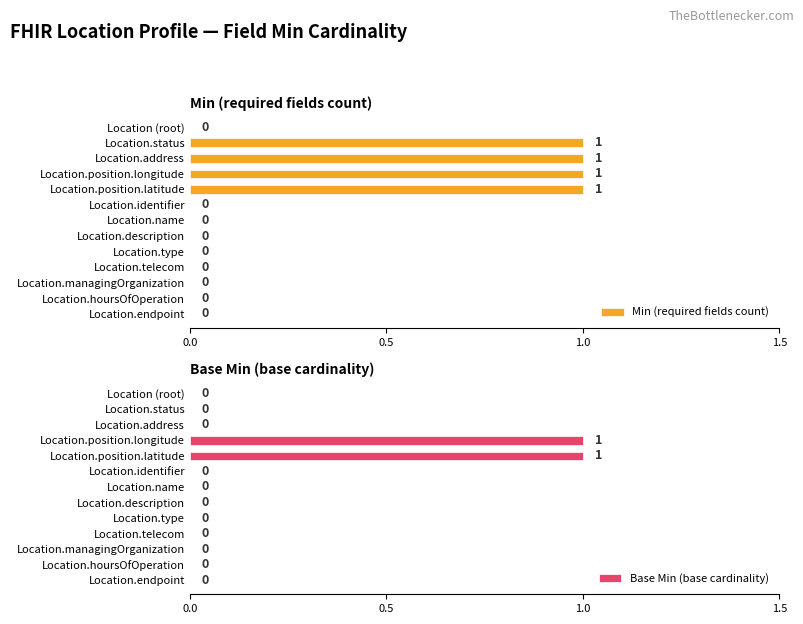

Which series has the largest total across all categories?

Min (required fields count)